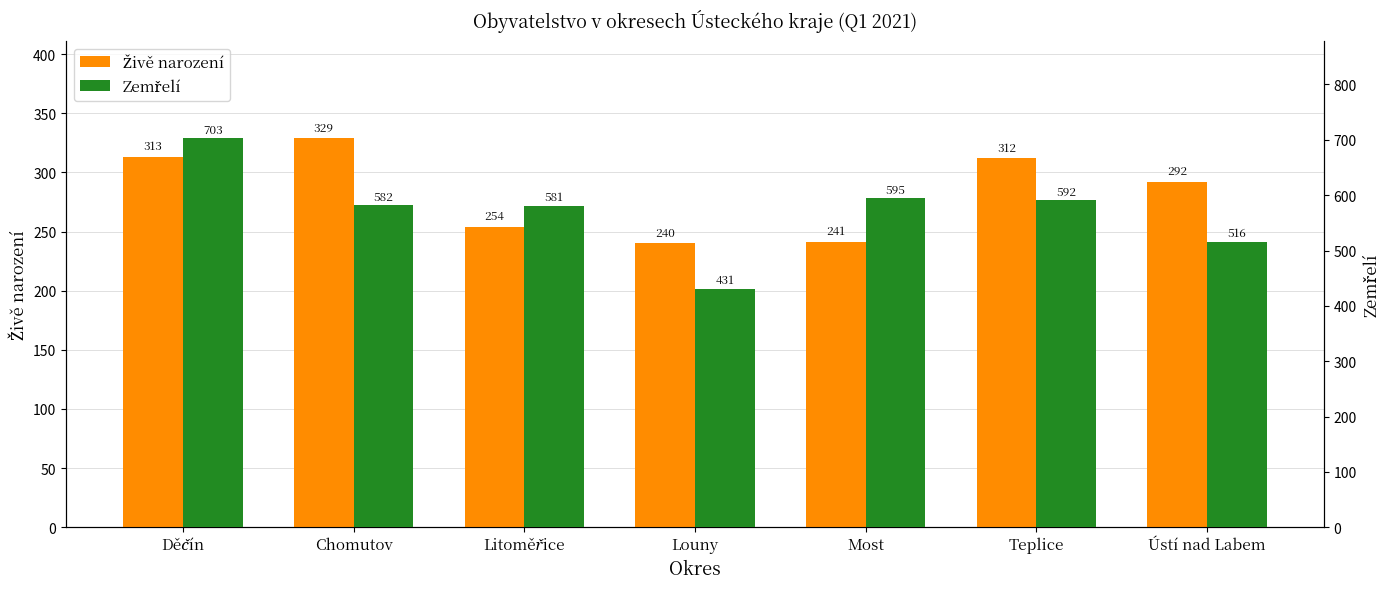

At Teplice, list the series in order from smallest to largest.

Živě narození, Zemřelí